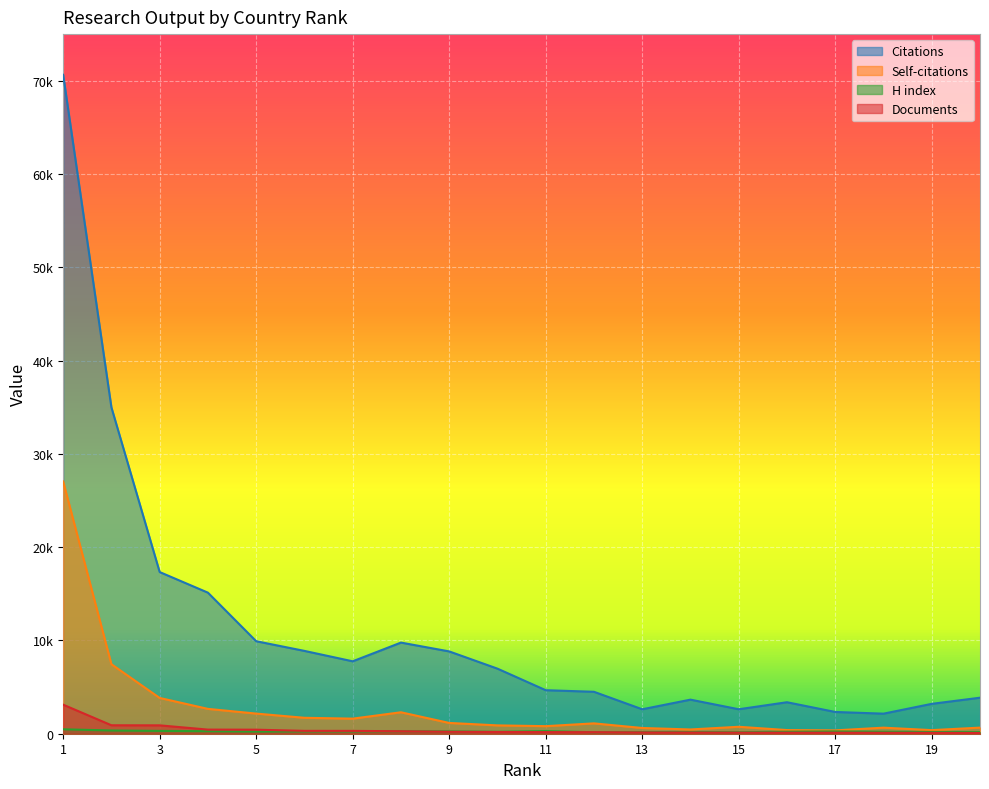

At which label does H index reach its peak?

1